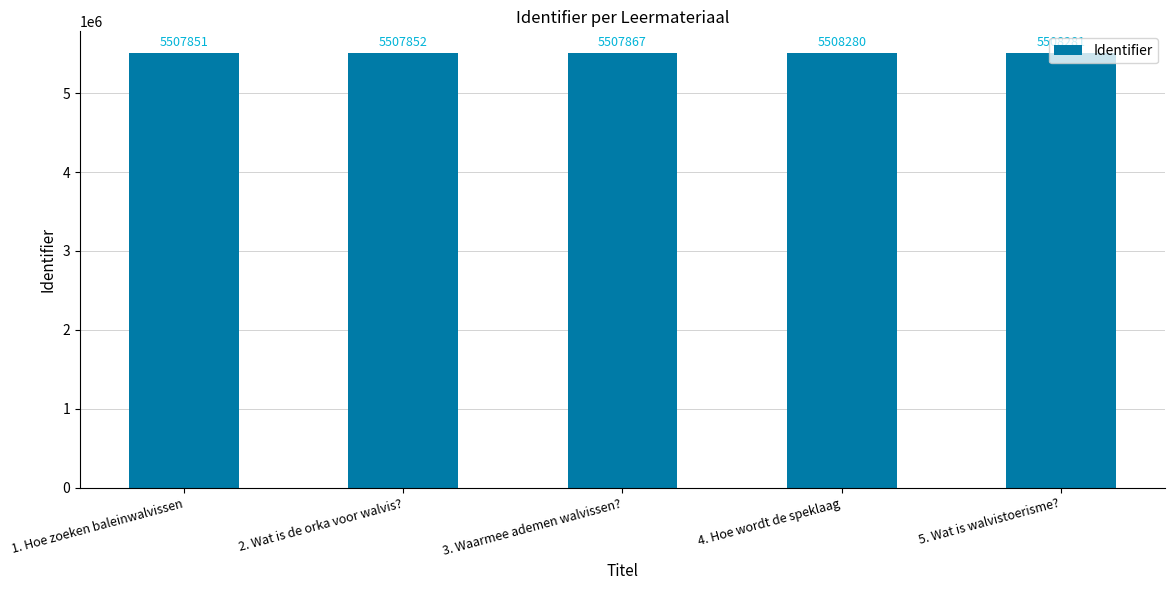

Read the value at 4. Hoe wordt de speklaag, to the nearest 10.

5508280